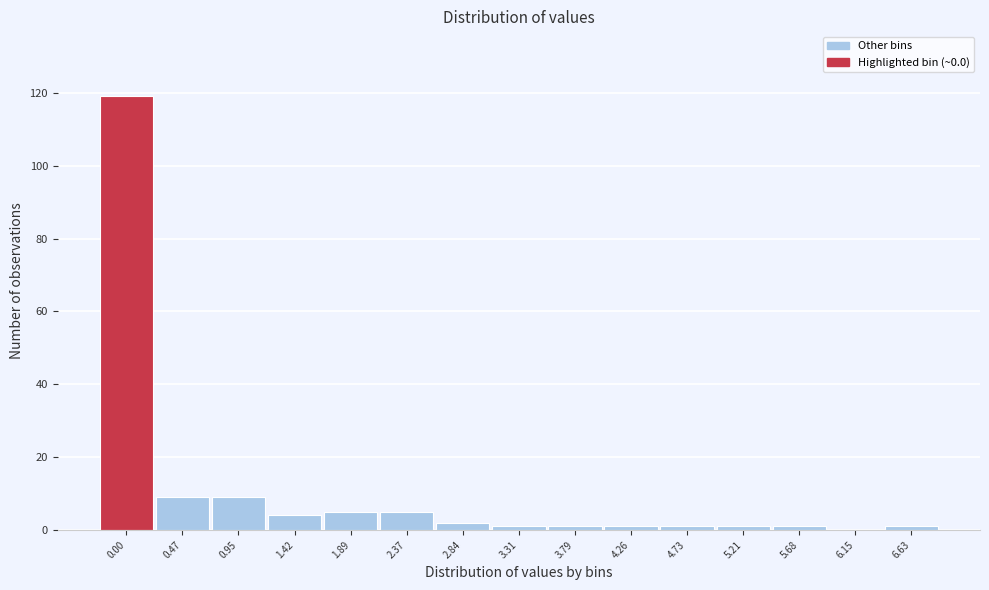

Reading left to right, list all the values displayed in this chart.

0.00=119	0.47=9	0.95=9	1.42=4	1.89=5	2.37=5	2.84=2	3.31=1	3.79=1	4.26=1	4.73=1	5.21=1	5.68=1	6.15=0	6.63=1